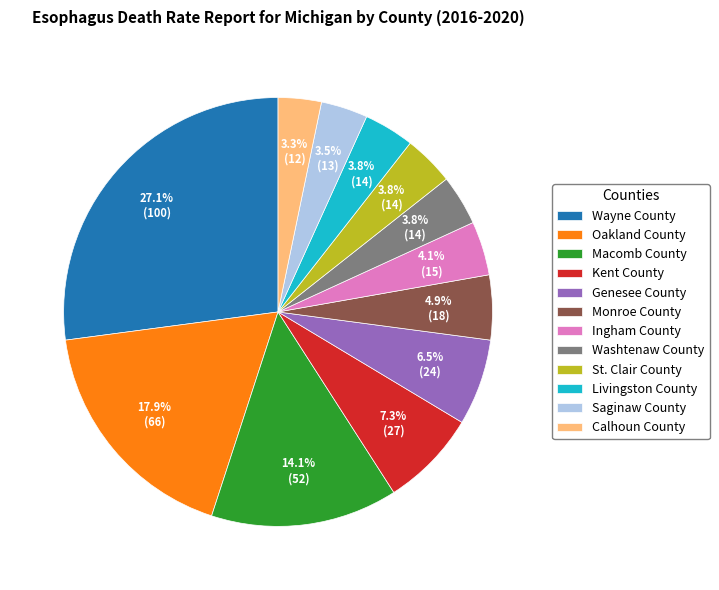

Is there any slice that represents more than half of the pie?

No